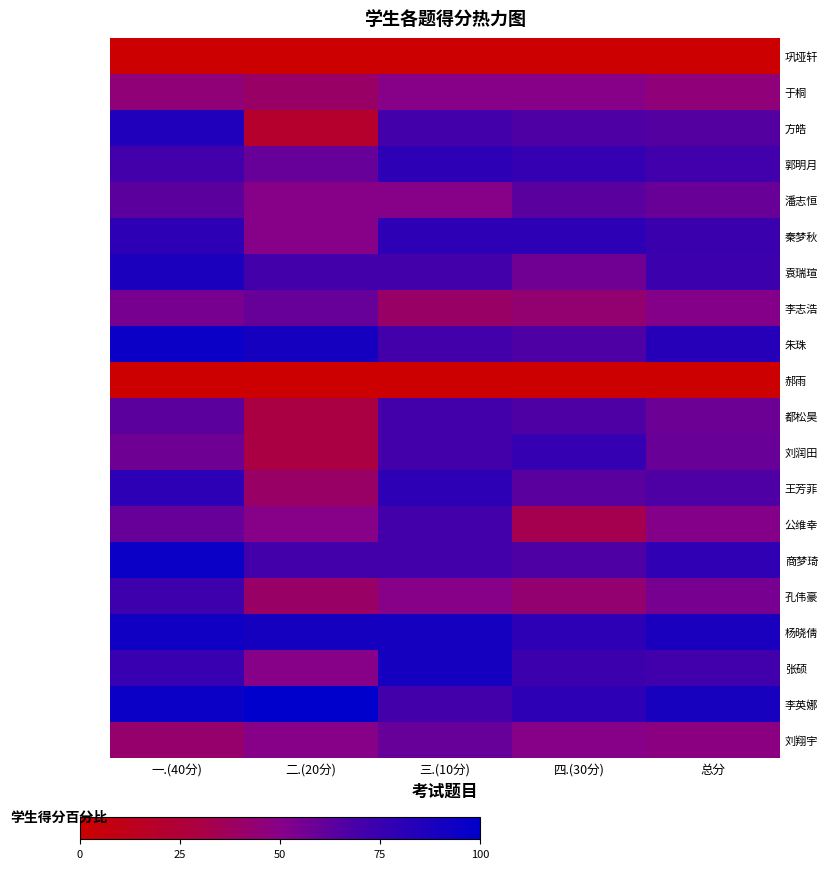

What is the difference between the highest and lowest values at 一.(40分)?

95.0